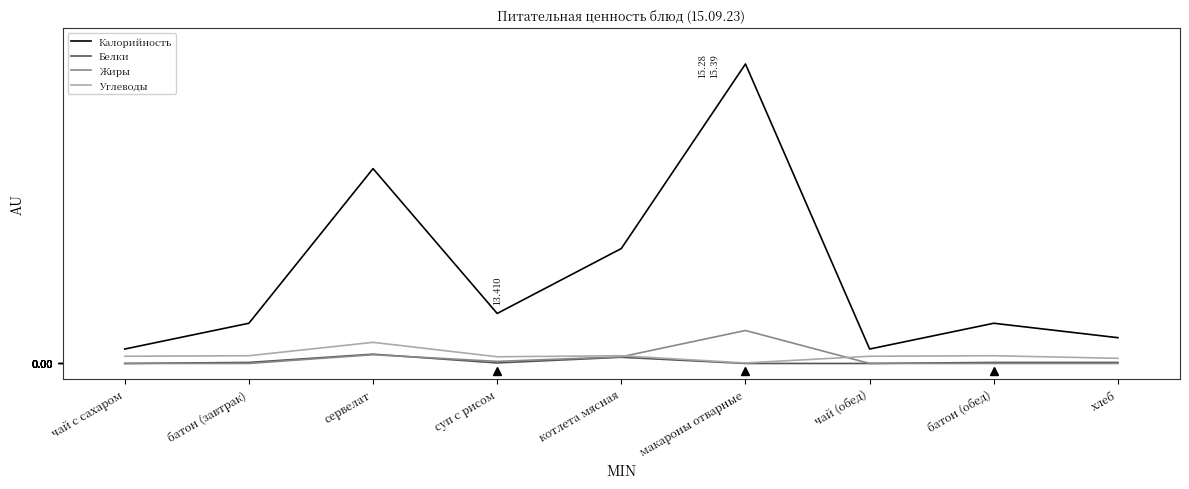

What is the highest value of the Белки series?

18